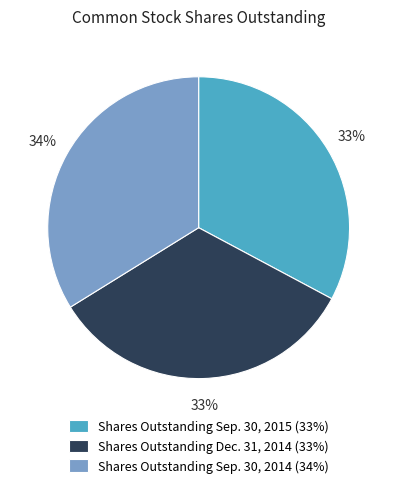

What is the ratio of the value at Shares Outstanding Dec. 31, 2014 (33%) to the value at Shares Outstanding Sep. 30, 2015 (33%)?

1.0